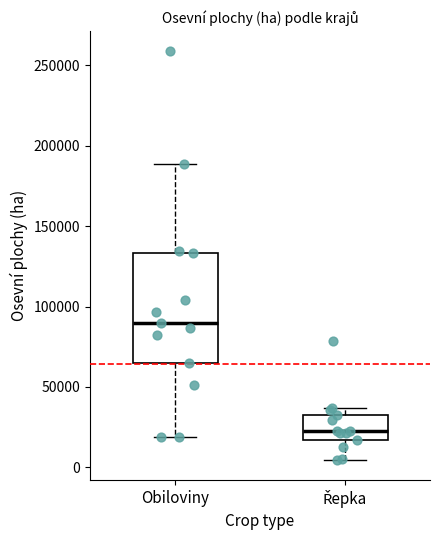

Which box has the lowest median line?

Řepka